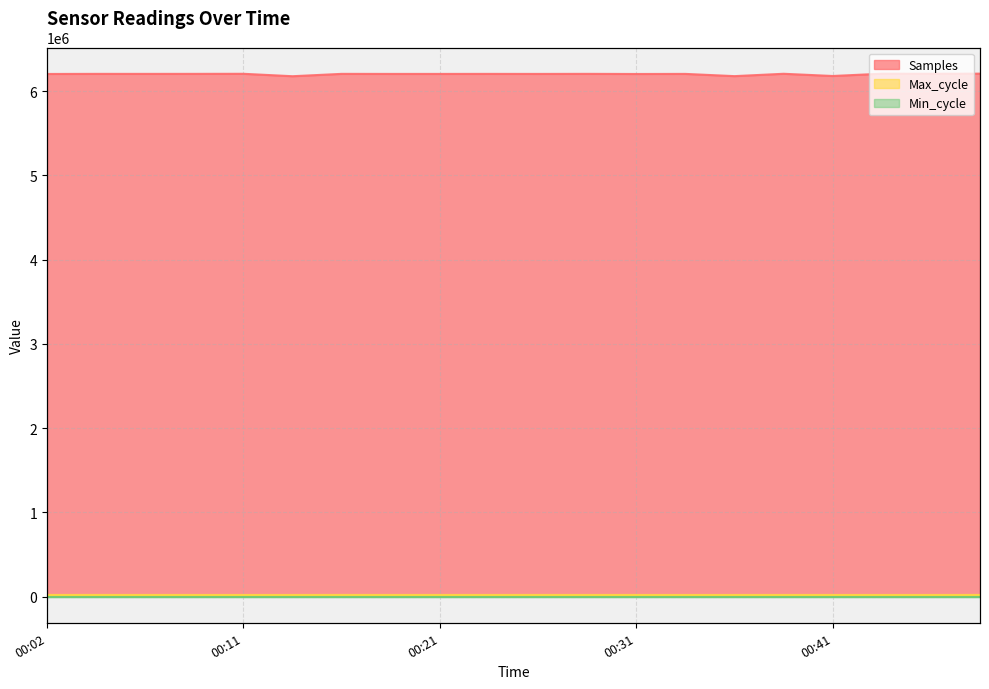

What is the value of the Samples point at the 7th from the left?

6205455